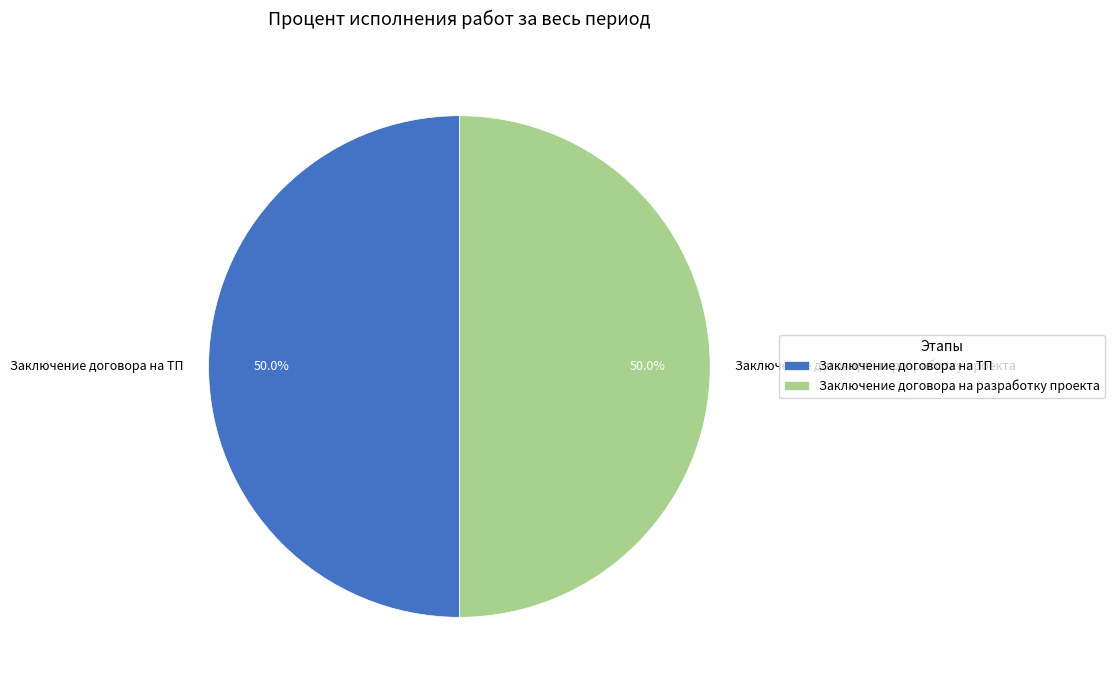

What portion of the pie excludes Заключение договора на разработку проекта?

50.0%